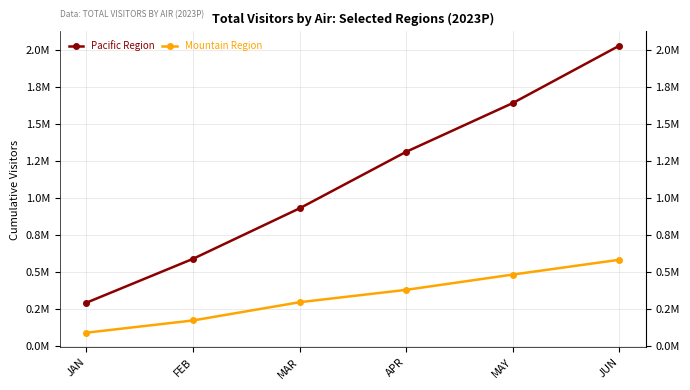

Between APR and JUN, which series saw the biggest shift?

Pacific Region